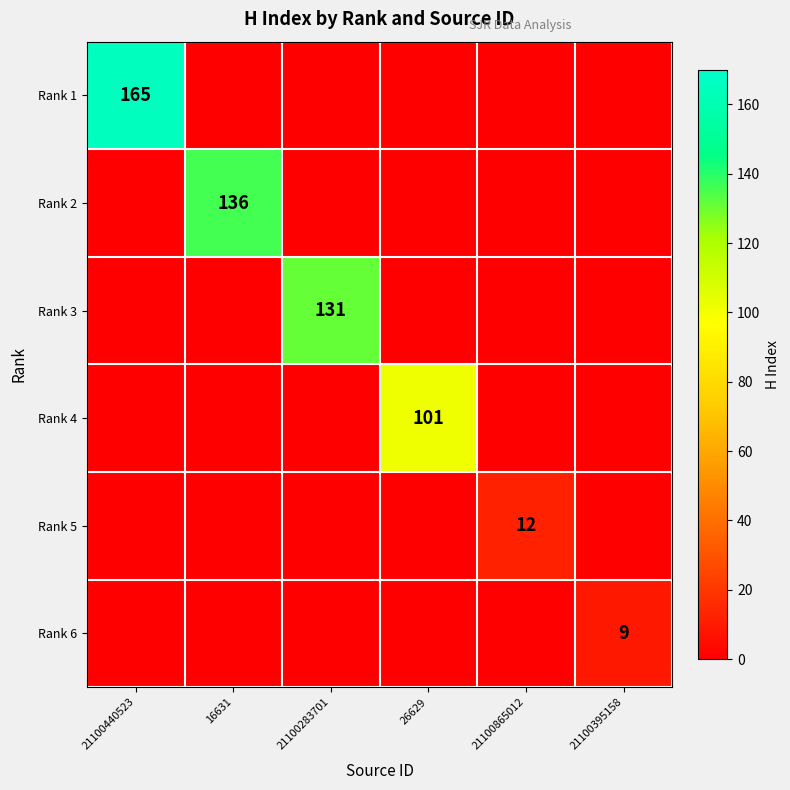

The value of Rank 3 at 21100283701 is 131. True or false?

True